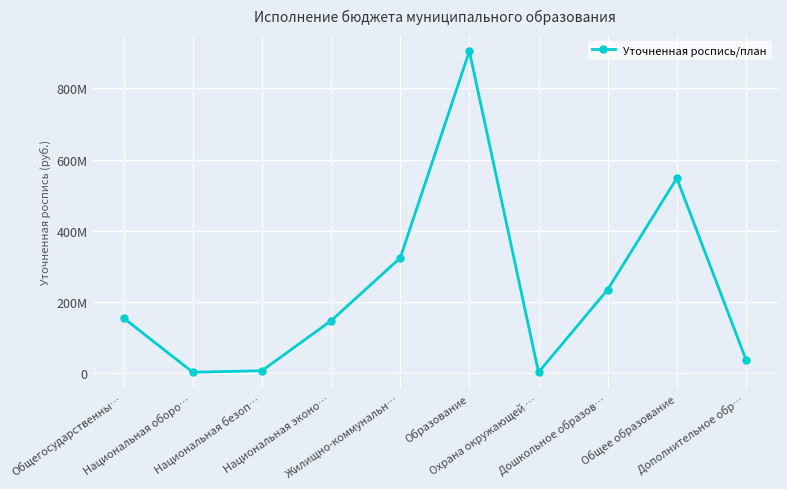

What value does the data have at Образование?

904283045.3